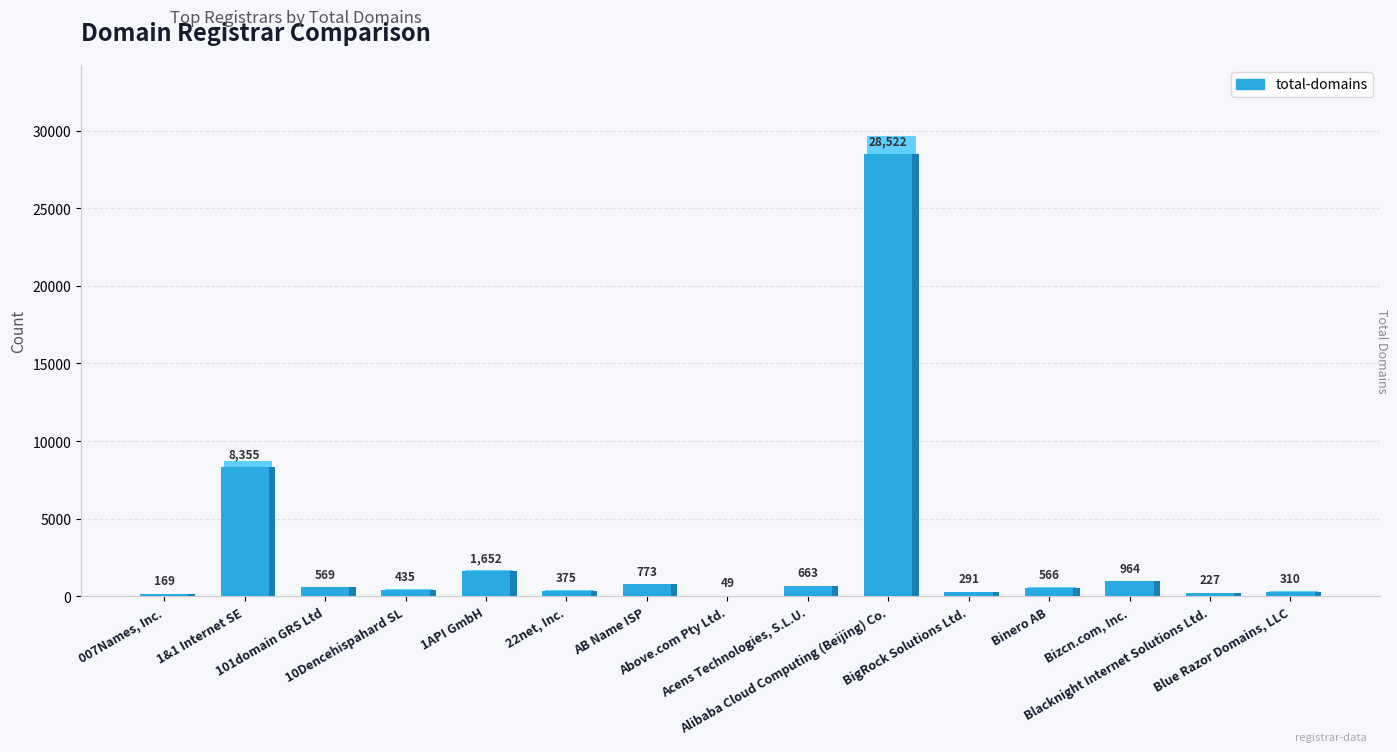

How many data points in total-domains are less than 566?

7